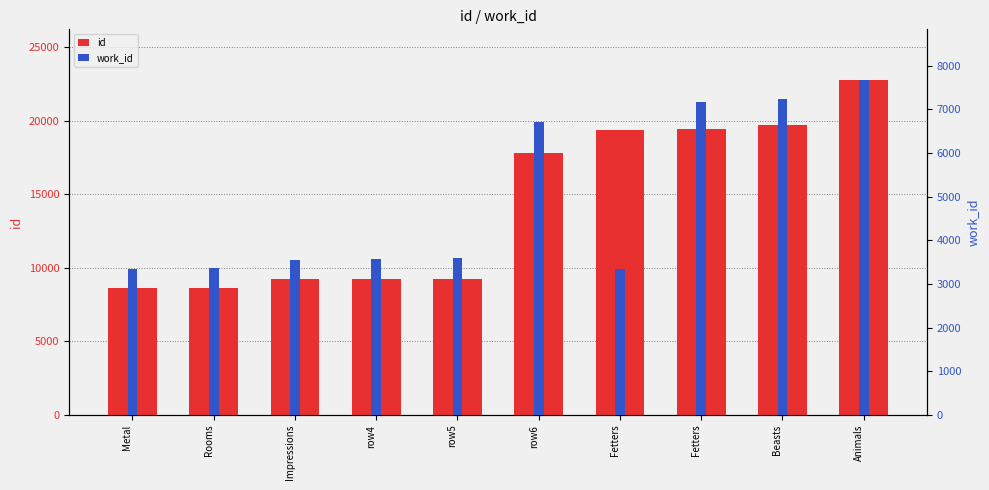

What are all the series names shown in the legend?

id, work_id